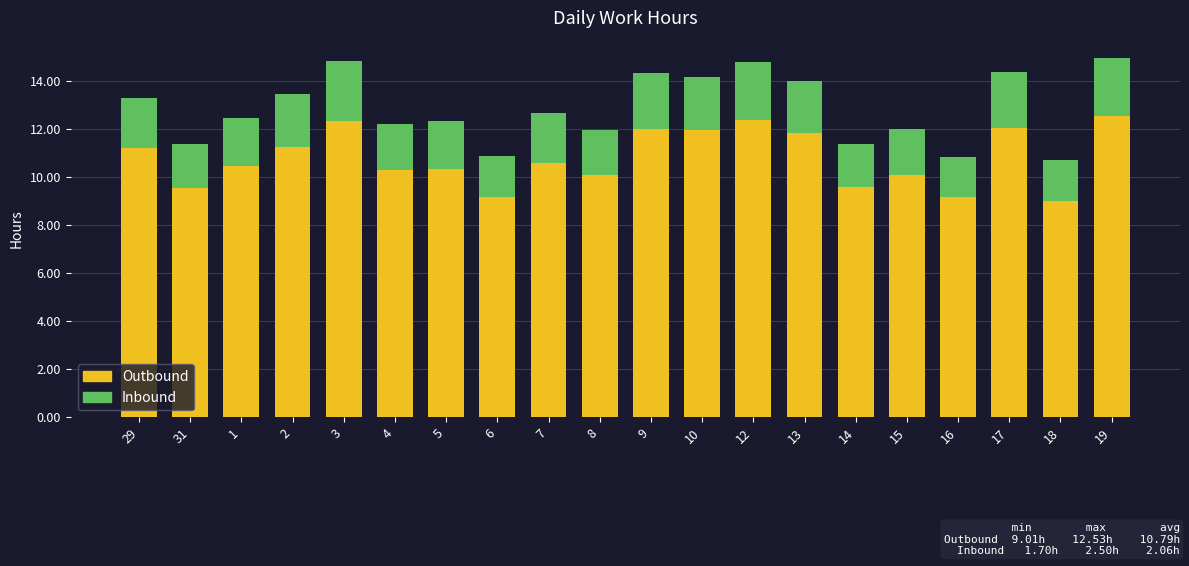

What is the minimum value for Outbound?

9.0